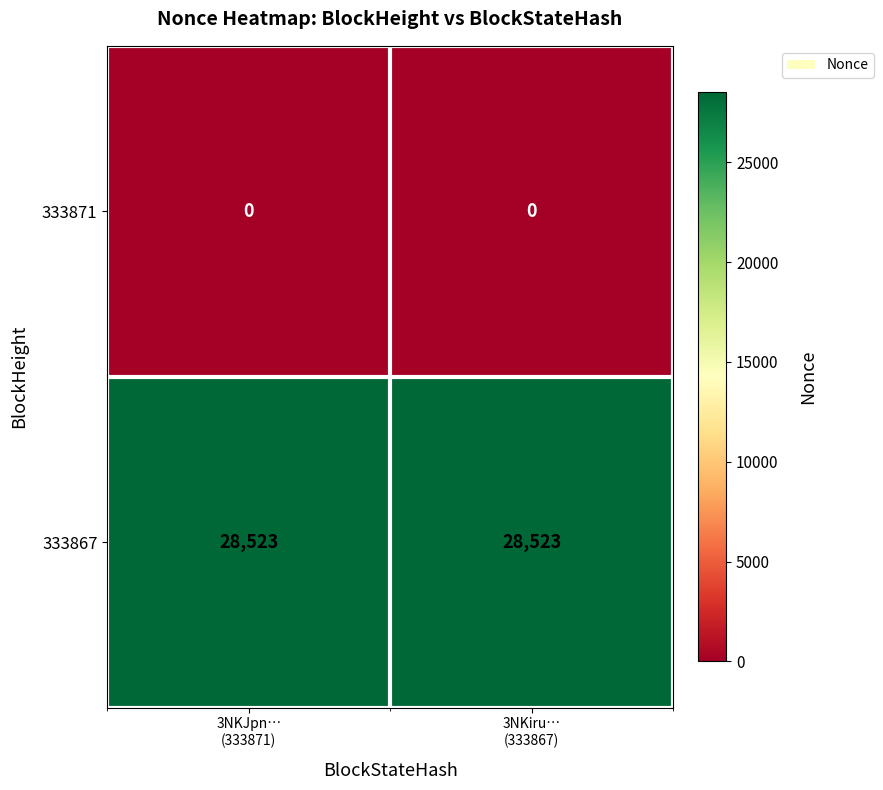

Which series has the largest total across all categories?

333867